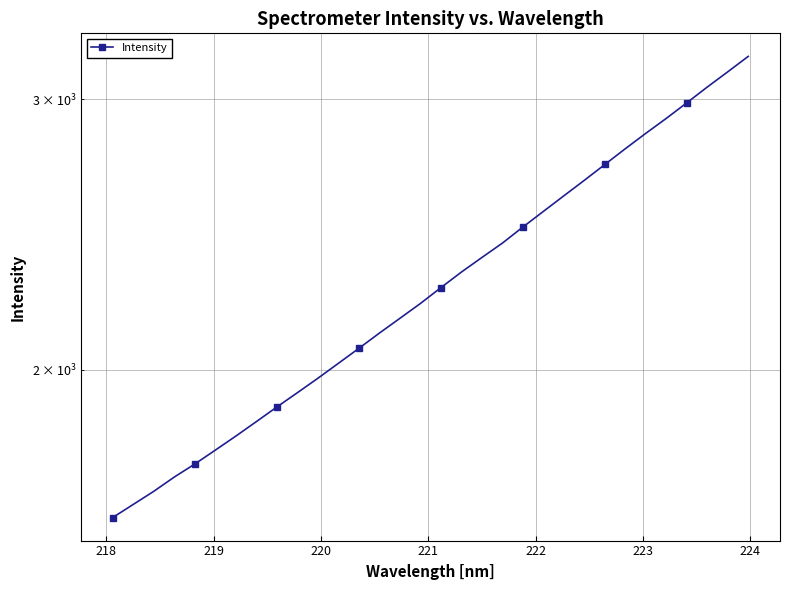

What is the minimum value shown in the chart?

1601.8